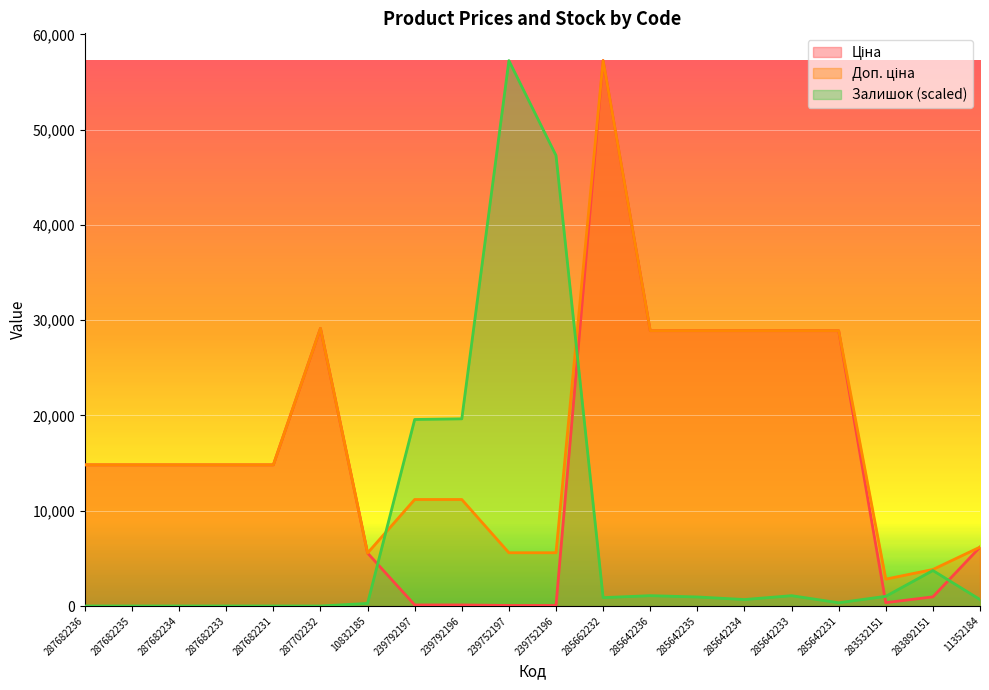

True or false: Доп. ціна and Ціна cross at least once.

False